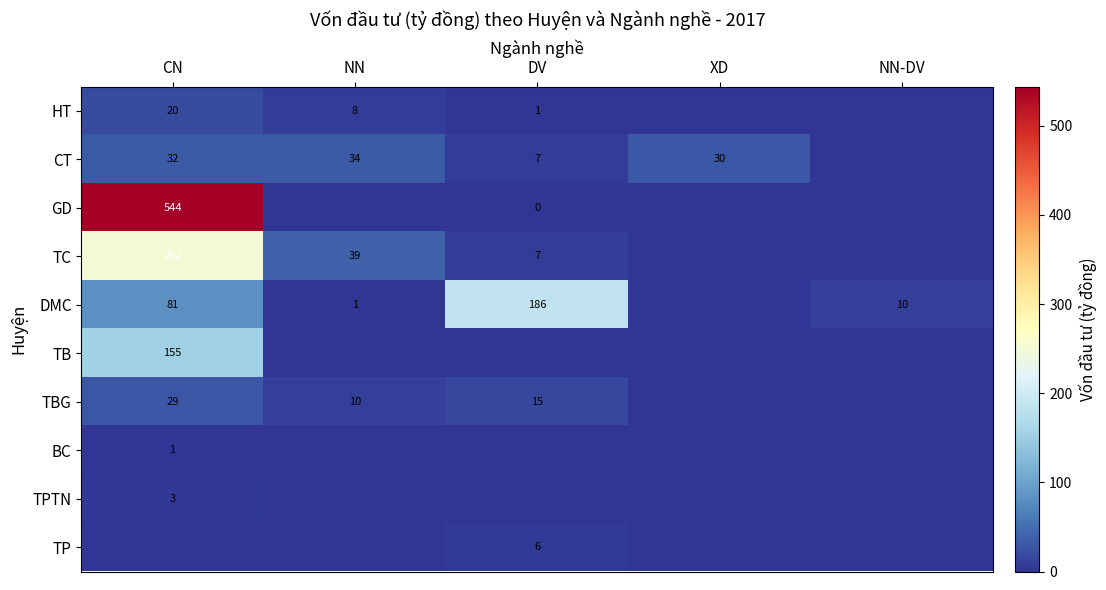

The value of HT at DV is 1. True or false?

True